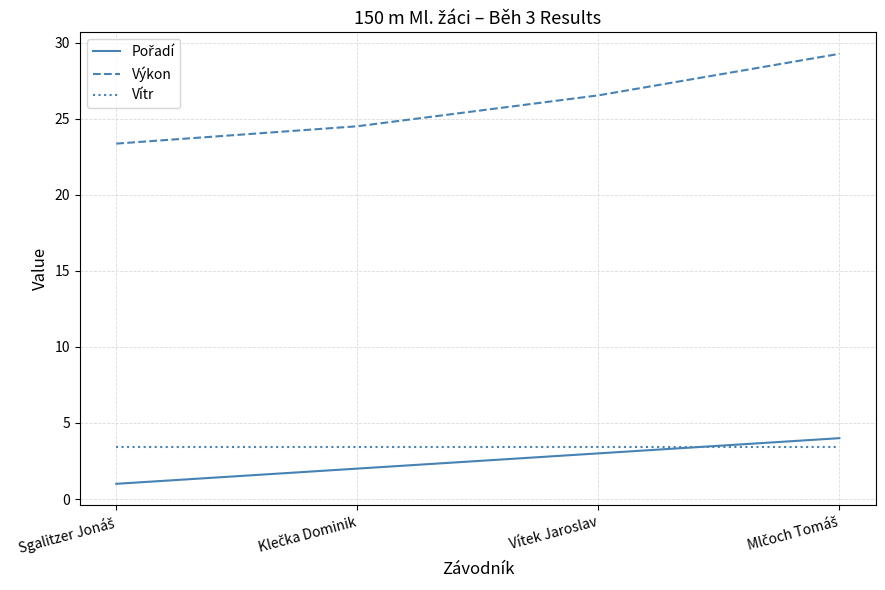

Which series has the largest total across all categories?

Výkon